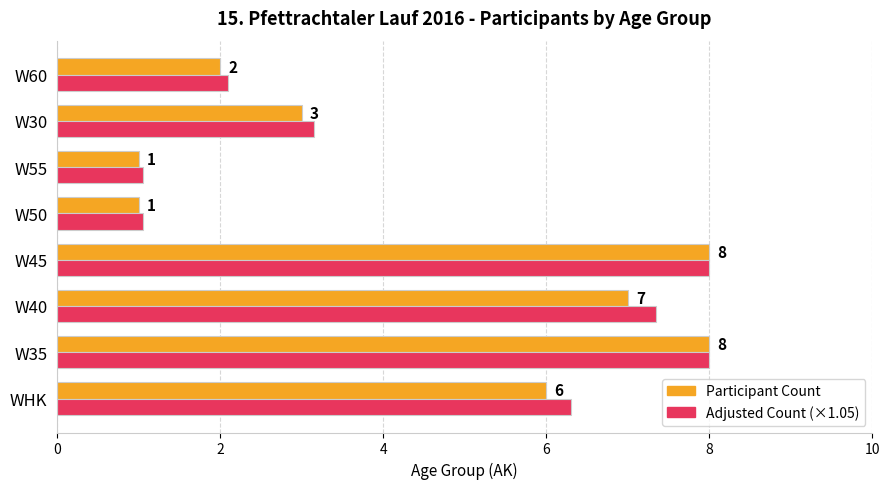

What is the smallest value displayed?

1.0